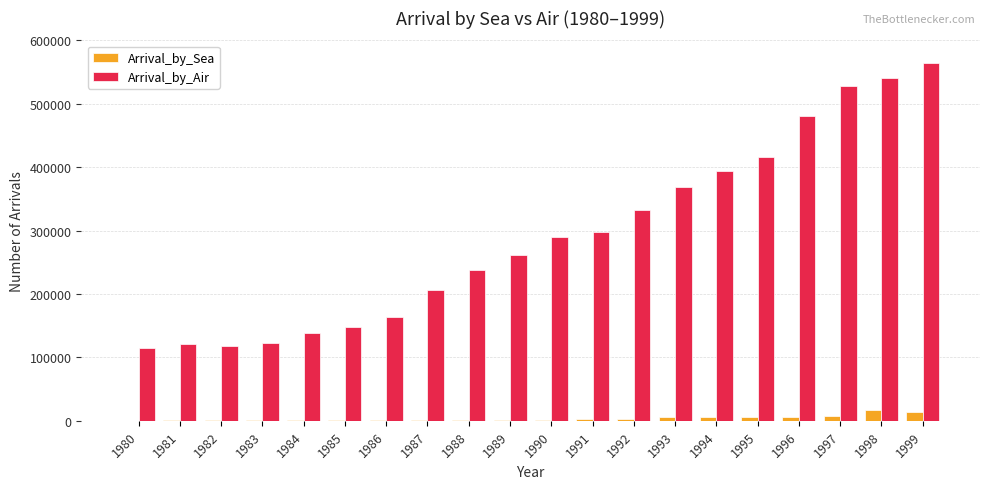

Where is Arrival_by_Air nearest to the value 339421?

1992